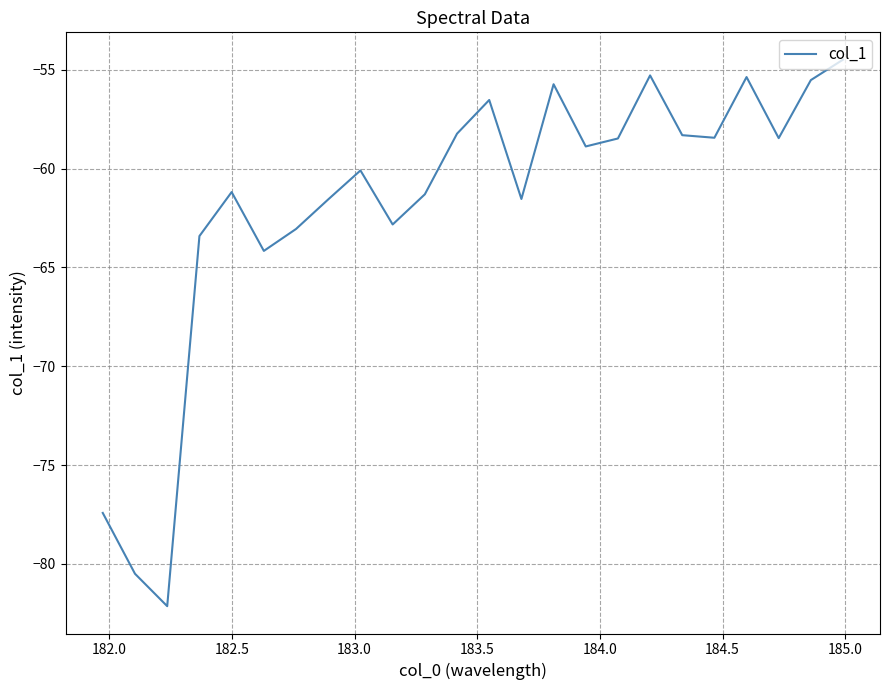

What is the difference between the maximum and minimum values?

27.6